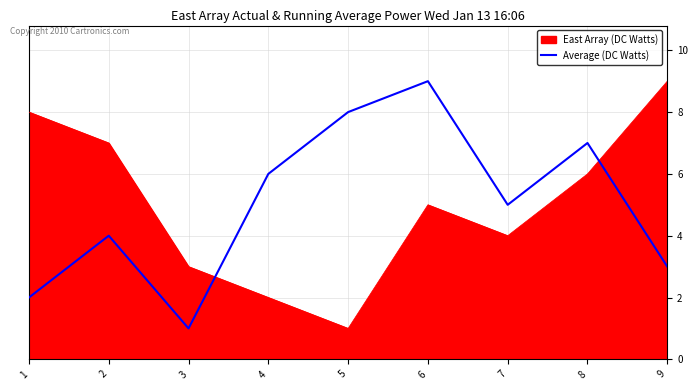

What is the difference between the maximum and minimum values in the East Array (DC Watts) series?

8